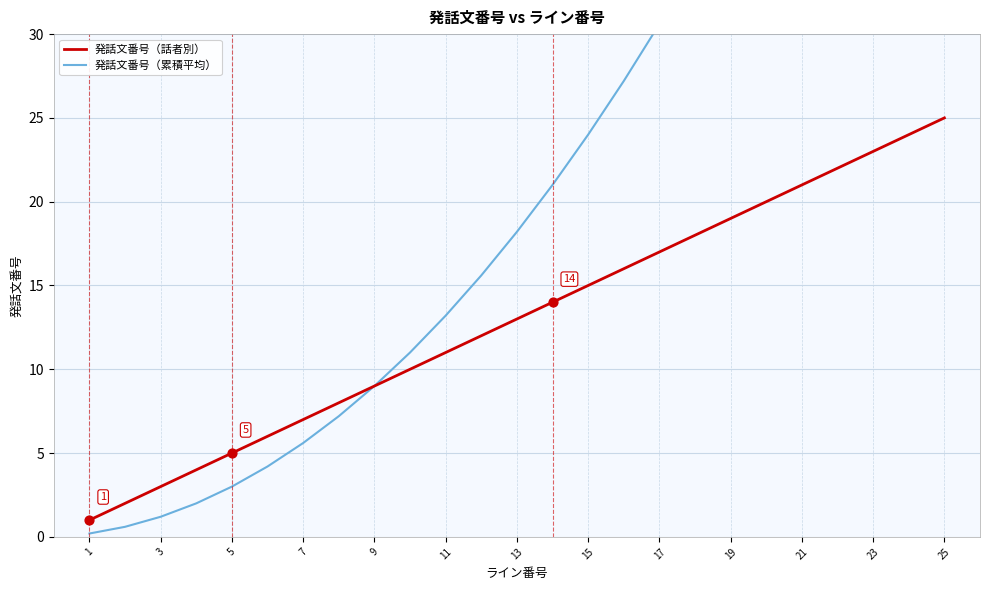

Which series contains the highest Y value?

発話文番号（累積平均）